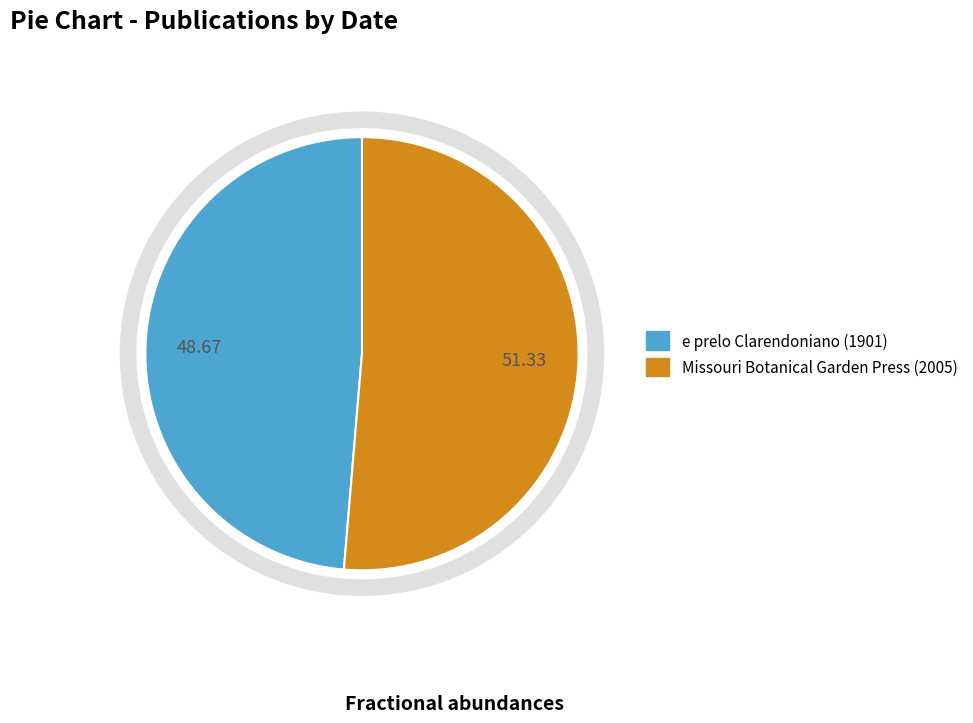

Which slice represents more than half of the pie?

Missouri Botanical Garden Press (2005)